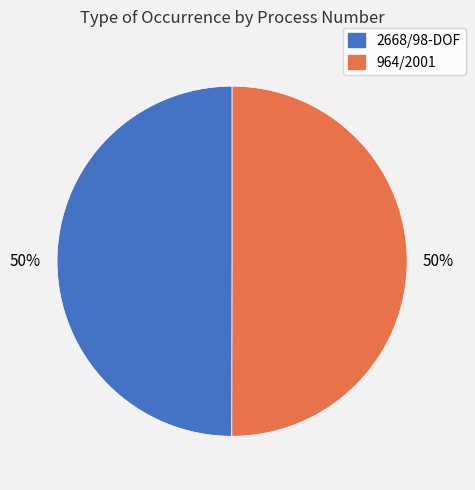

How many segments does this pie chart have?

2